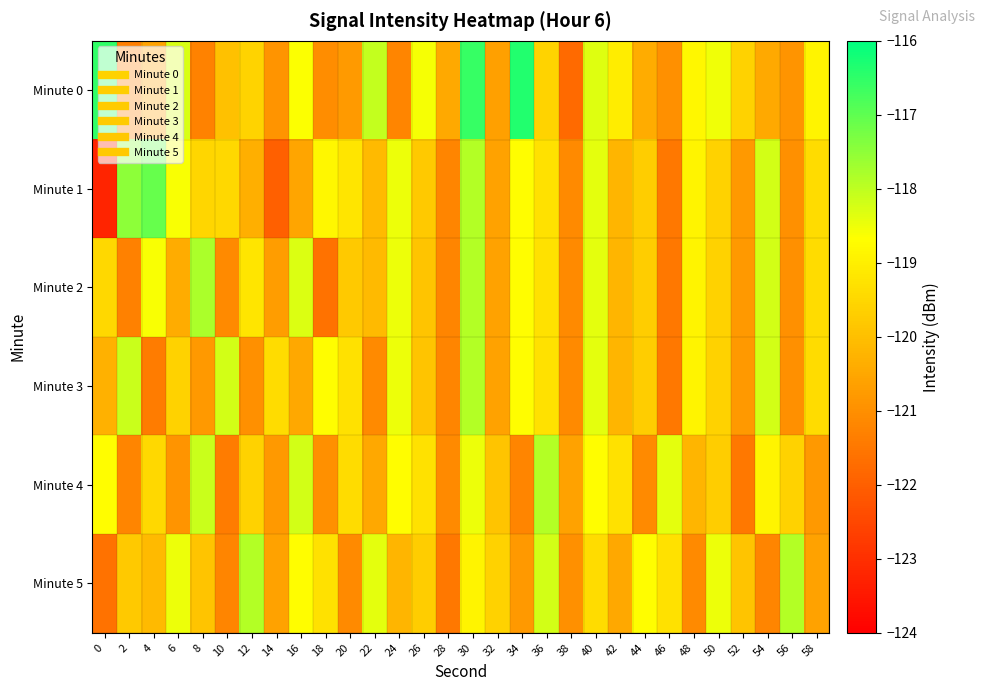

What is the spread (max minus min) of values at 58?

1.9